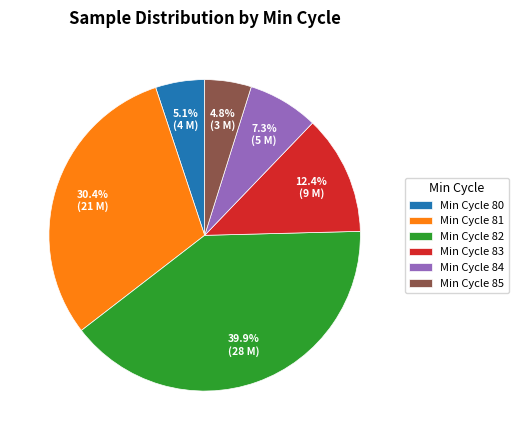

Which category has the biggest portion of the pie?

Min Cycle 82